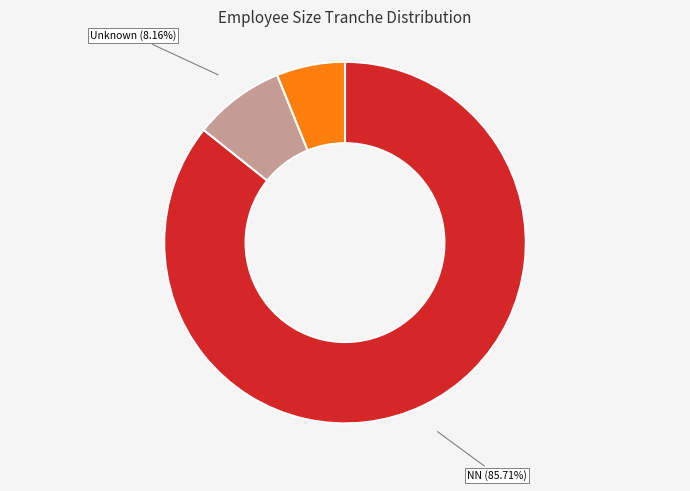

Is there a majority slice in this chart?

Yes